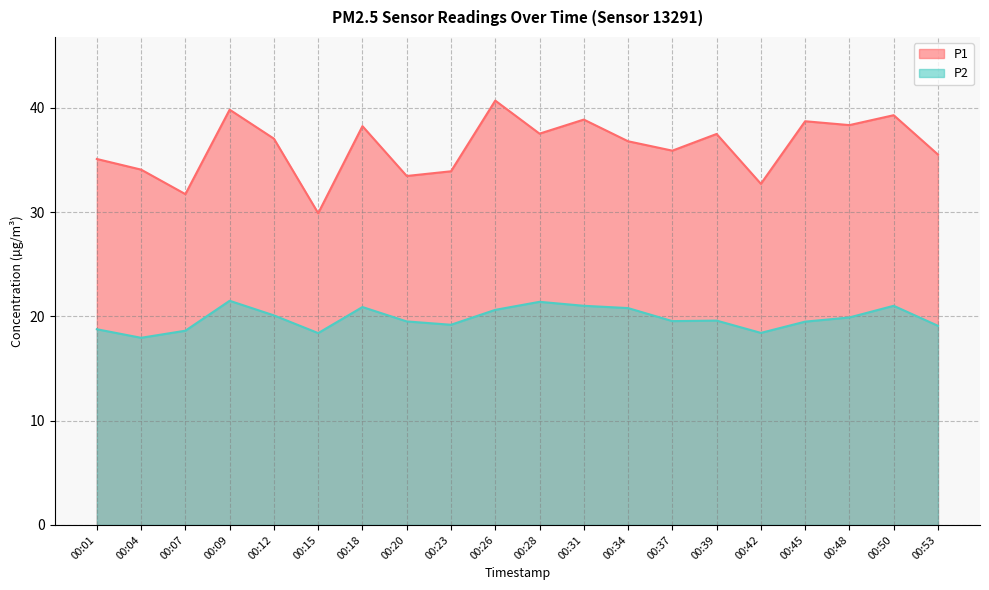

True or false: P2 and P1 cross at least once.

False